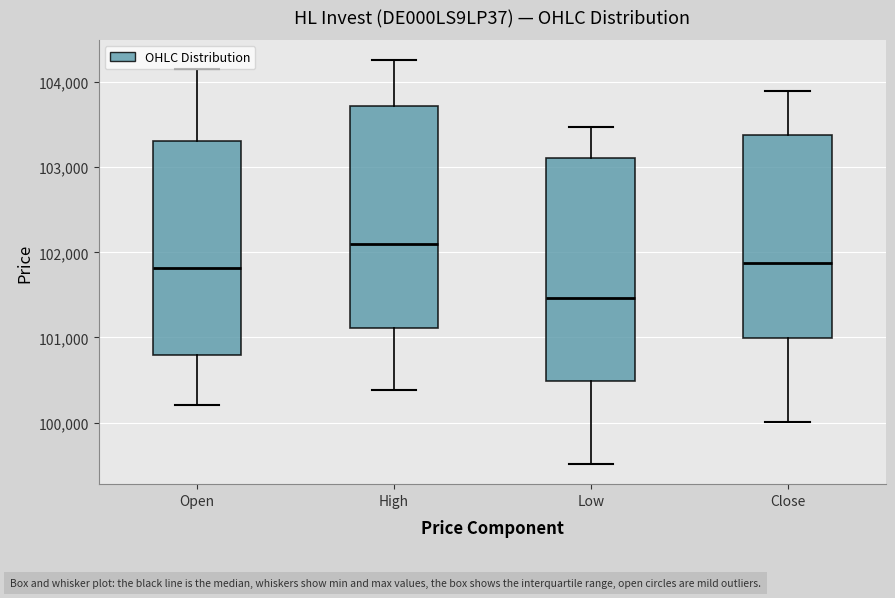

Reading left to right, read every box against the y-axis: the position of its median line, the range the box covers, and the ends of its whiskers. The values are not printed on the chart, so give them approximately, as read against the axis.

Open: median 101800, box 100800 to 103300, whiskers 100200 to 104200
High: median 102100, box 101100 to 103700, whiskers 100400 to 104300
Low: median 101500, box 100500 to 103100, whiskers 99500 to 103500
Close: median 101900, box 101000 to 103400, whiskers 100000 to 103900